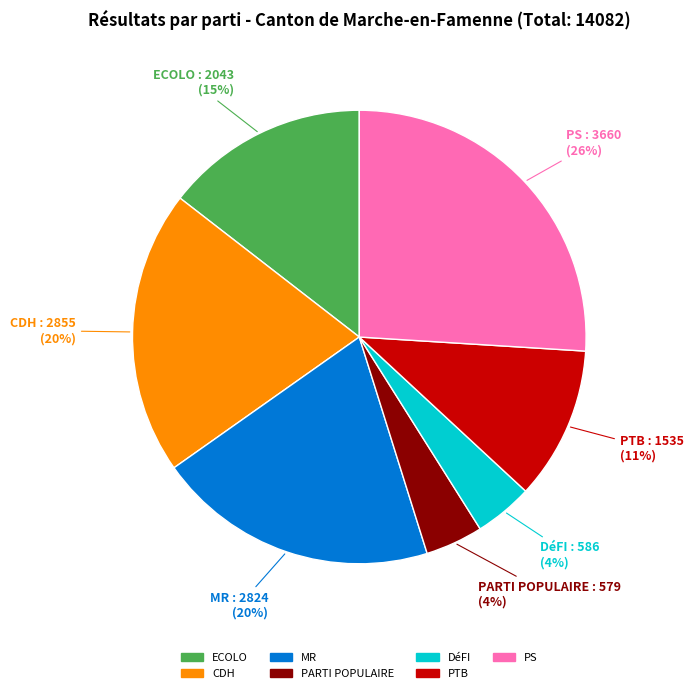

To the nearest percent, what is the average slice percentage?

14%